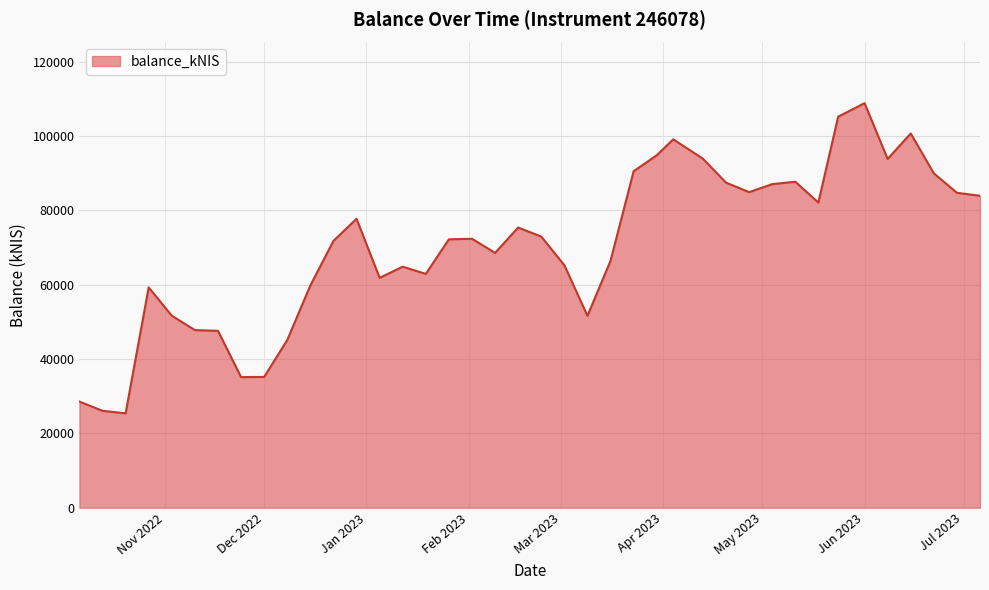

What is the maximum value shown in the chart?

108879.0